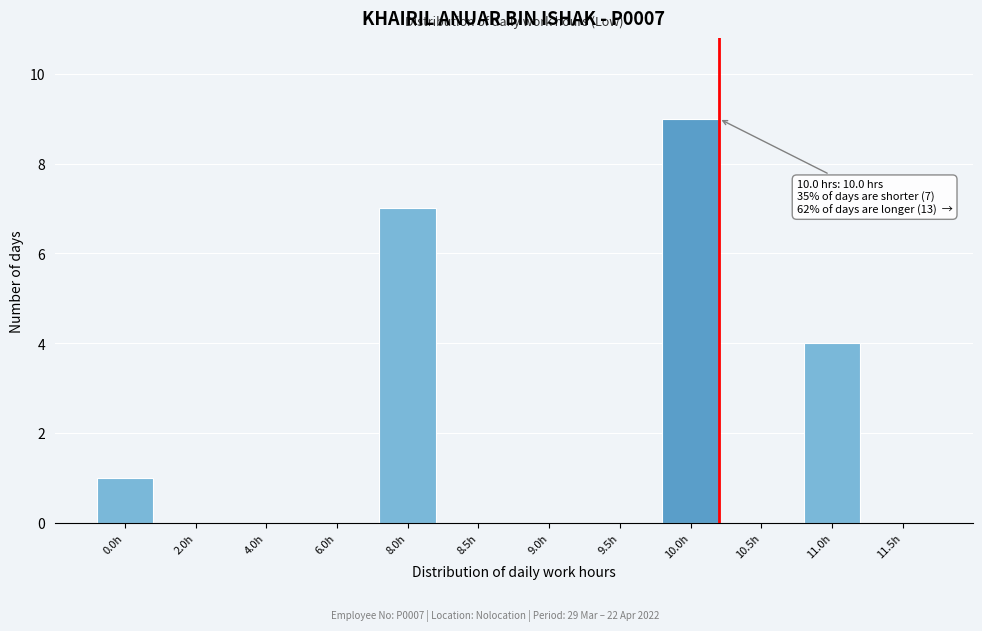

Reading left to right, what are all the values shown in this chart?

0.0h=1	2.0h=0	4.0h=0	6.0h=0	8.0h=7	8.5h=0	9.0h=0	9.5h=0	10.0h=9	10.5h=0	11.0h=4	11.5h=0